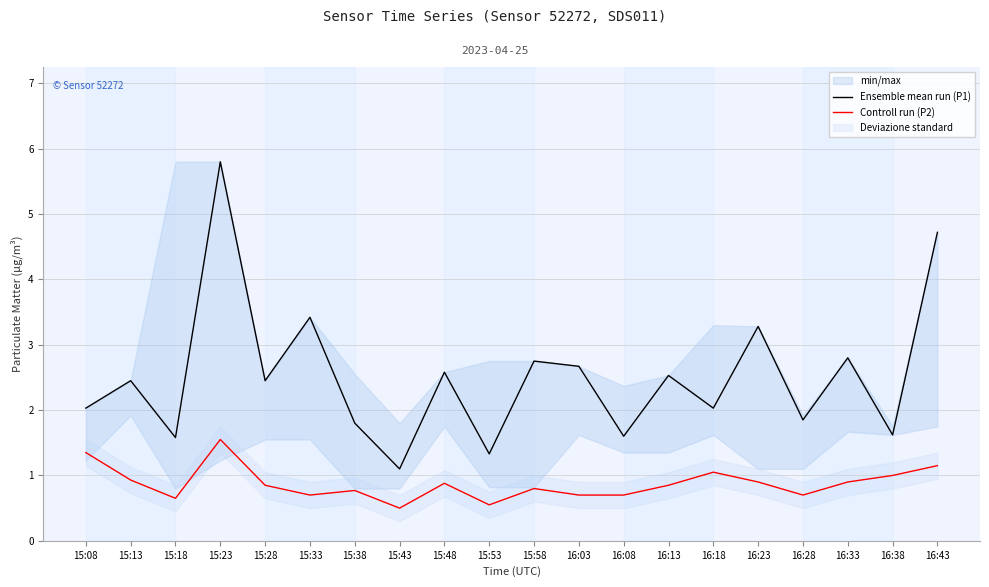

Between 15:33 and 15:53, which series saw the biggest shift?

Ensemble mean run (P1)